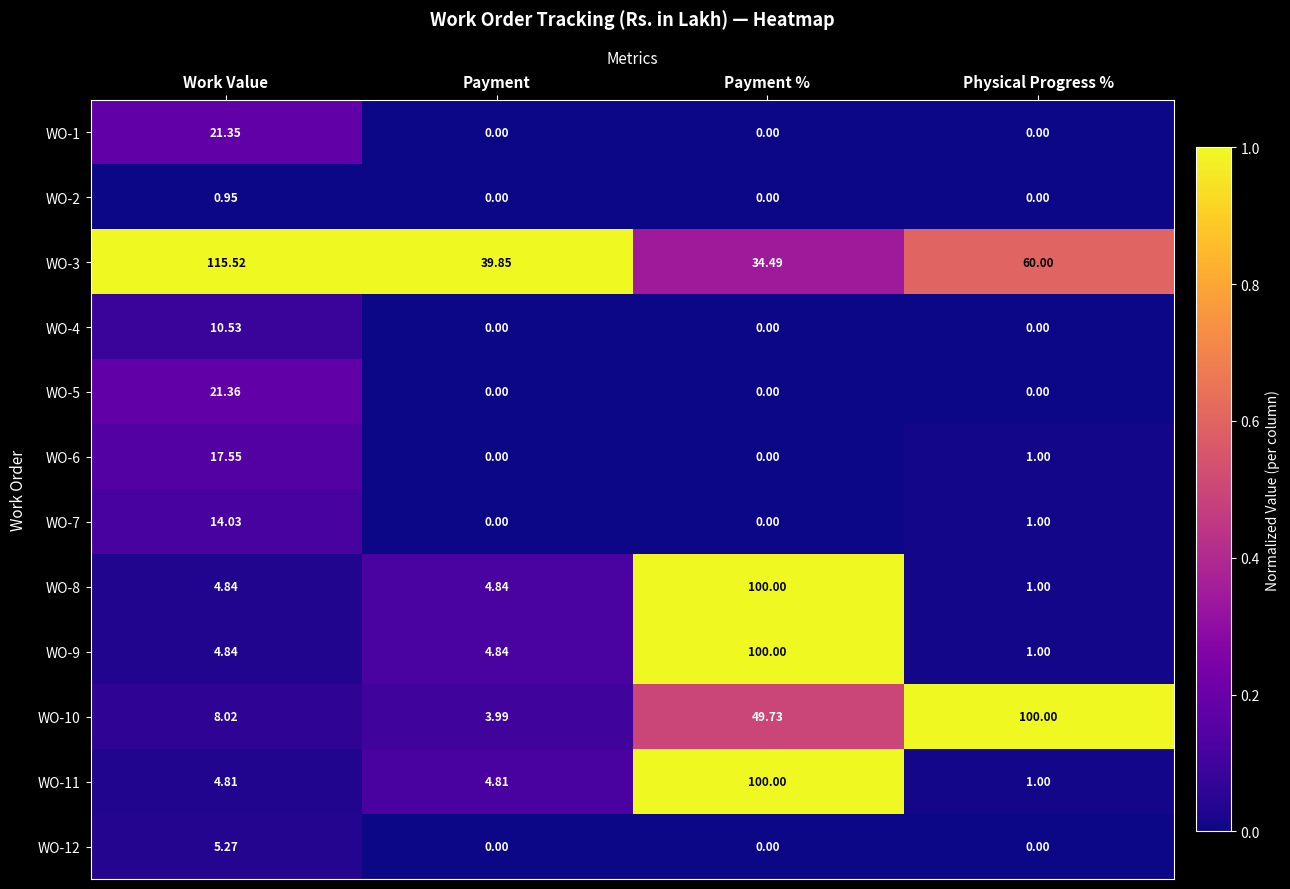

Which label corresponds to the largest value in the chart?

Work Value